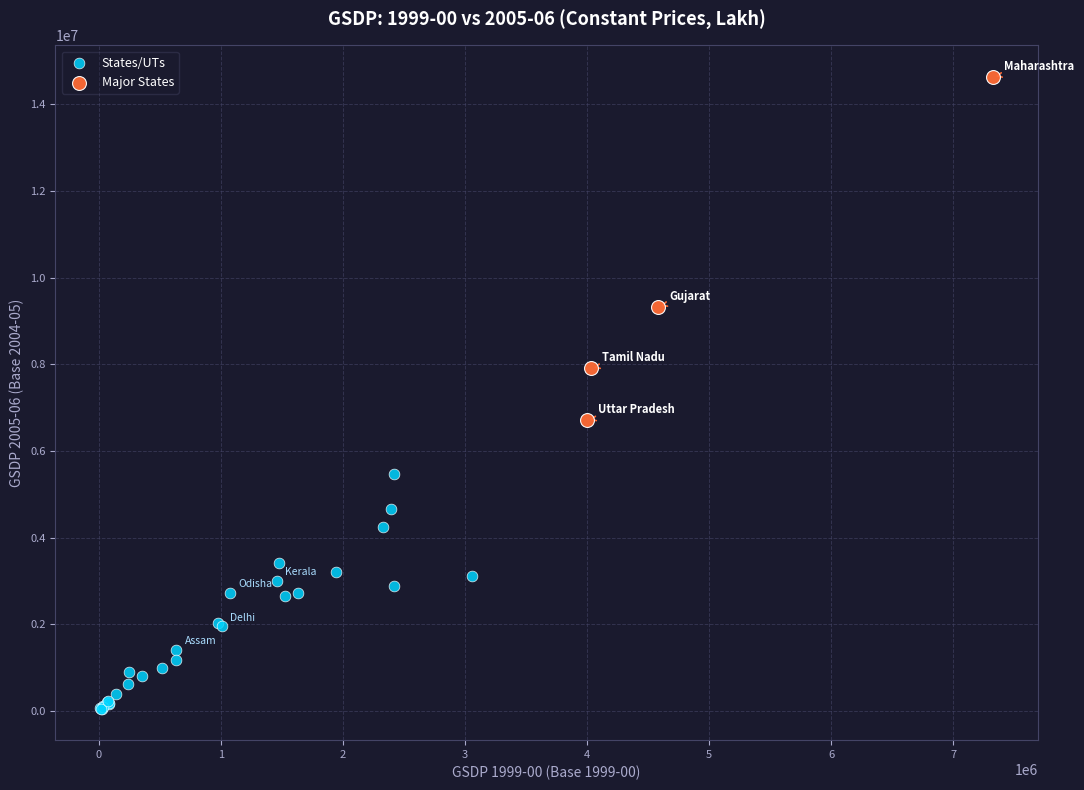

Which series reaches the maximum Y coordinate?

Major States